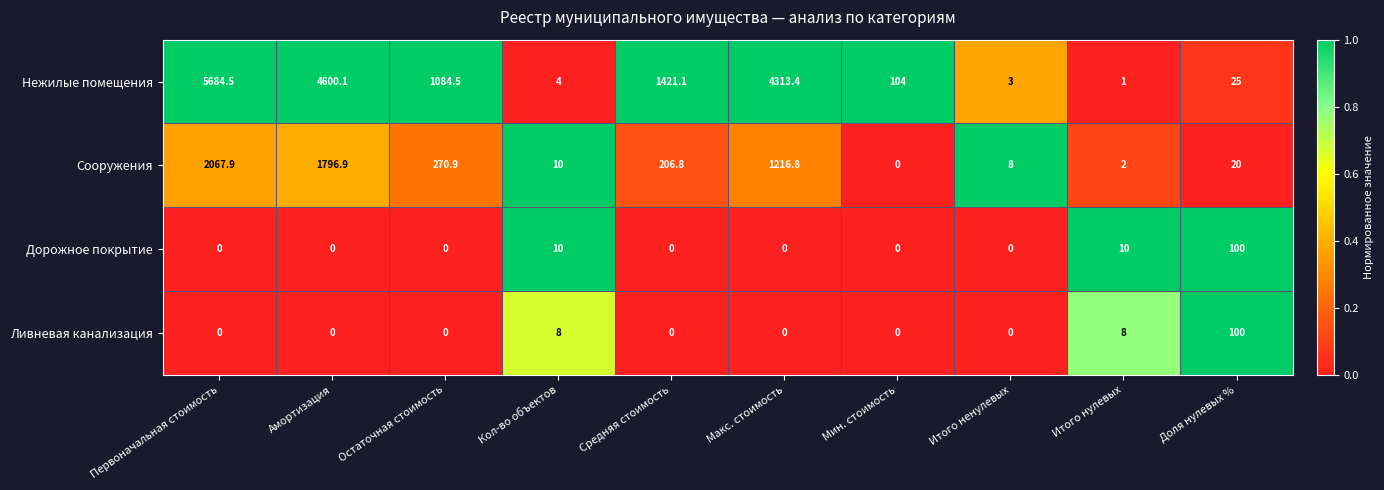

At which label does Нежилые помещения first exceed 1084?

Первоначальная стоимость